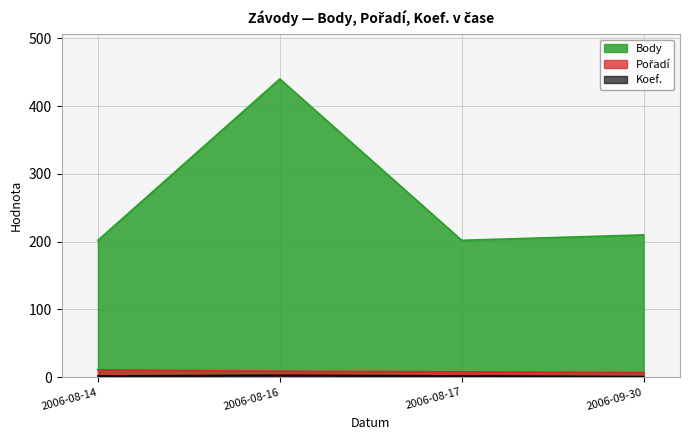

True or false: Body has a value of 202 at 2006-08-17.

True